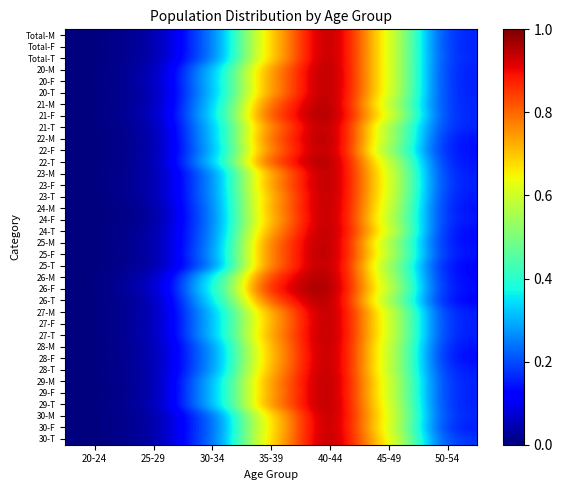

Reading left to right, extract all data points from this chart.

Total-M: 20-24=0.0	25-29=0.0	30-34=0.2	35-39=0.7	40-44=1.0	45-49=0.6	50-54=0.2
Total-F: 20-24=0.0	25-29=0.0	30-34=0.2	35-39=0.7	40-44=1.0	45-49=0.6	50-54=0.2
Total-T: 20-24=0.0	25-29=0.0	30-34=0.2	35-39=0.7	40-44=1.0	45-49=0.6	50-54=0.2
20-M: 20-24=0.0	25-29=0.0	30-34=0.3	35-39=0.8	40-44=1.0	45-49=0.6	50-54=0.1
20-F: 20-24=0.0	25-29=0.0	30-34=0.3	35-39=0.8	40-44=1.0	45-49=0.6	50-54=0.1
20-T: 20-24=0.0	25-29=0.0	30-34=0.3	35-39=0.8	40-44=1.0	45-49=0.6	50-54=0.1
21-M: 20-24=0.0	25-29=0.0	30-34=0.3	35-39=0.8	40-44=1.0	45-49=0.6	50-54=0.2
21-F: 20-24=0.0	25-29=0.0	30-34=0.3	35-39=0.8	40-44=1.0	45-49=0.6	50-54=0.2
21-T: 20-24=0.0	25-29=0.0	30-34=0.3	35-39=0.8	40-44=1.0	45-49=0.6	50-54=0.2
22-M: 20-24=0.0	25-29=0.0	30-34=0.3	35-39=0.8	40-44=1.0	45-49=0.6	50-54=0.1
22-F: 20-24=0.0	25-29=0.0	30-34=0.3	35-39=0.8	40-44=1.0	45-49=0.5	50-54=0.1
22-T: 20-24=0.0	25-29=0.0	30-34=0.3	35-39=0.8	40-44=1.0	45-49=0.6	50-54=0.1
23-M: 20-24=0.0	25-29=0.0	30-34=0.2	35-39=0.7	40-44=1.0	45-49=0.6	50-54=0.1
23-F: 20-24=0.0	25-29=0.0	30-34=0.2	35-39=0.8	40-44=1.0	45-49=0.6	50-54=0.1
23-T: 20-24=0.0	25-29=0.0	30-34=0.2	35-39=0.7	40-44=1.0	45-49=0.6	50-54=0.1
24-M: 20-24=0.0	25-29=0.0	30-34=0.2	35-39=0.7	40-44=1.0	45-49=0.6	50-54=0.1
24-F: 20-24=0.0	25-29=0.0	30-34=0.2	35-39=0.7	40-44=1.0	45-49=0.6	50-54=0.1
24-T: 20-24=0.0	25-29=0.0	30-34=0.2	35-39=0.8	40-44=1.0	45-49=0.6	50-54=0.1
25-M: 20-24=0.0	25-29=0.0	30-34=0.2	35-39=0.8	40-44=1.0	45-49=0.6	50-54=0.1
25-F: 20-24=0.0	25-29=0.0	30-34=0.3	35-39=0.8	40-44=1.0	45-49=0.6	50-54=0.1
25-T: 20-24=0.0	25-29=0.0	30-34=0.2	35-39=0.8	40-44=1.0	45-49=0.5	50-54=0.1
26-M: 20-24=0.0	25-29=0.0	30-34=0.3	35-39=0.9	40-44=1.0	45-49=0.6	50-54=0.1
26-F: 20-24=0.0	25-29=0.0	30-34=0.4	35-39=0.9	40-44=1.0	45-49=0.6	50-54=0.1
26-T: 20-24=0.0	25-29=0.0	30-34=0.3	35-39=0.8	40-44=1.0	45-49=0.5	50-54=0.1
27-M: 20-24=0.0	25-29=0.0	30-34=0.3	35-39=0.7	40-44=1.0	45-49=0.6	50-54=0.1
27-F: 20-24=0.0	25-29=0.0	30-34=0.3	35-39=0.7	40-44=1.0	45-49=0.6	50-54=0.1
27-T: 20-24=0.0	25-29=0.0	30-34=0.3	35-39=0.7	40-44=1.0	45-49=0.6	50-54=0.1
28-M: 20-24=0.0	25-29=0.0	30-34=0.3	35-39=0.7	40-44=1.0	45-49=0.6	50-54=0.1
28-F: 20-24=0.0	25-29=0.0	30-34=0.3	35-39=0.7	40-44=1.0	45-49=0.6	50-54=0.1
28-T: 20-24=0.0	25-29=0.0	30-34=0.3	35-39=0.7	40-44=1.0	45-49=0.6	50-54=0.1
29-M: 20-24=0.0	25-29=0.0	30-34=0.3	35-39=0.8	40-44=1.0	45-49=0.6	50-54=0.1
29-F: 20-24=0.0	25-29=0.0	30-34=0.3	35-39=0.8	40-44=1.0	45-49=0.6	50-54=0.2
29-T: 20-24=0.0	25-29=0.0	30-34=0.3	35-39=0.8	40-44=1.0	45-49=0.6	50-54=0.1
30-M: 20-24=0.0	25-29=0.0	30-34=0.2	35-39=0.7	40-44=1.0	45-49=0.6	50-54=0.2
30-F: 20-24=0.0	25-29=0.0	30-34=0.2	35-39=0.7	40-44=1.0	45-49=0.6	50-54=0.1
30-T: 20-24=0.0	25-29=0.0	30-34=0.2	35-39=0.7	40-44=1.0	45-49=0.7	50-54=0.2